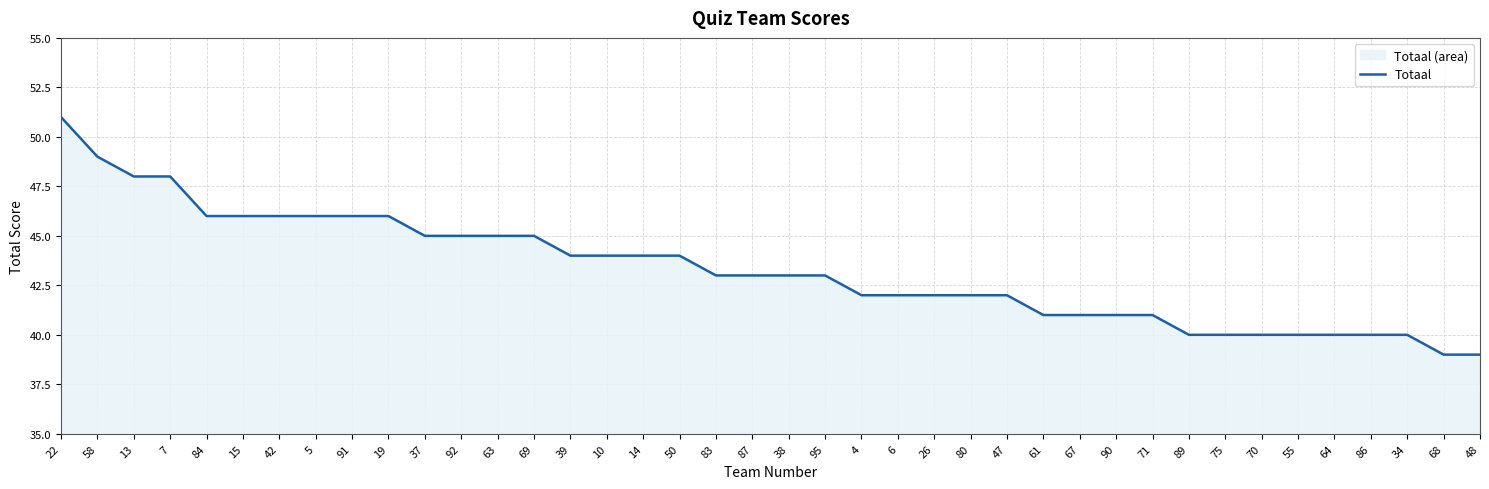

Rank the categories by value from highest to lowest.

22, 58, 13, 7, 84, 15, 42, 5, 91, 19, 37, 92, 63, 69, 39, 10, 14, 50, 83, 87, 38, 95, 4, 6, 26, 80, 47, 61, 67, 90, 71, 89, 75, 70, 55, 64, 86, 34, 68, 48